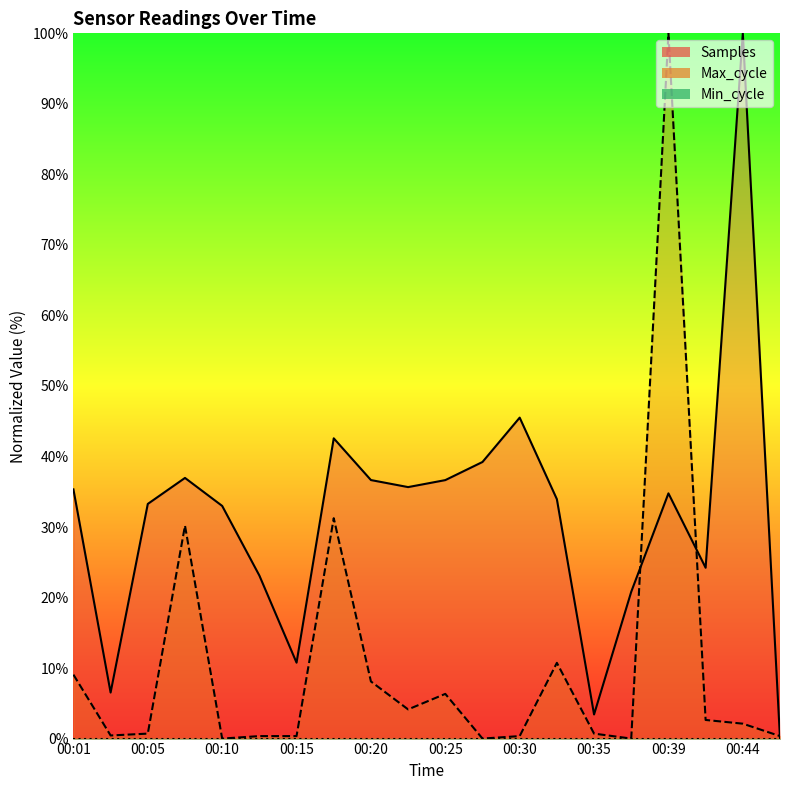

What is the difference between the Max_cycle values at 00:27 and 00:08?

30.2